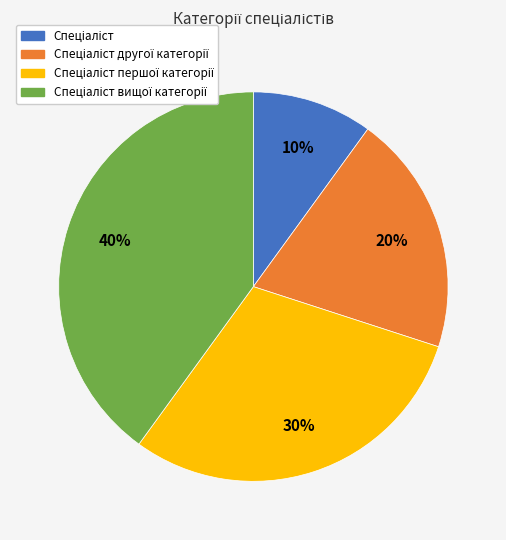

Is there a majority slice in this chart?

No